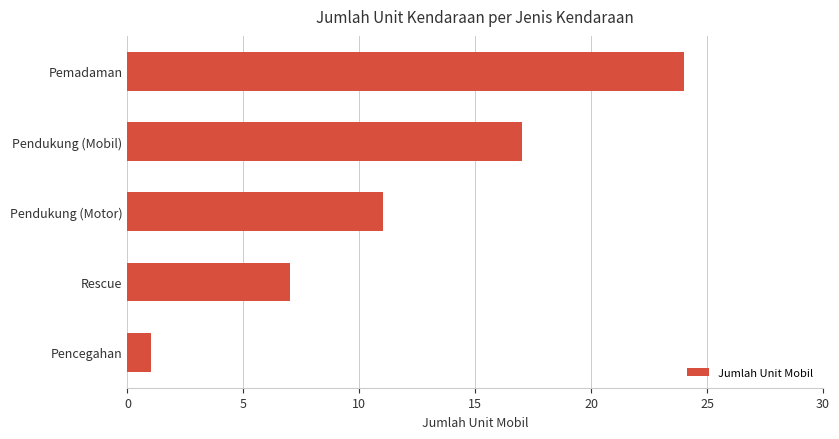

Where is the data nearest to the value 12?

Pendukung (Motor)